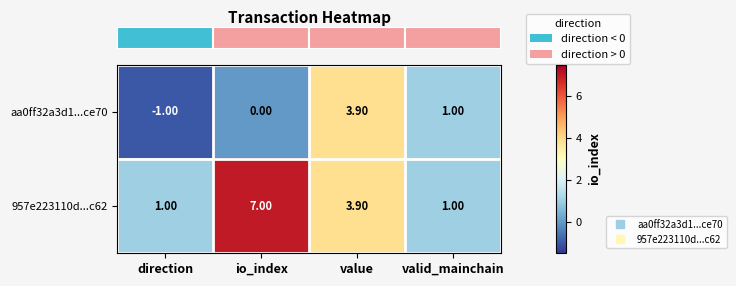

List the series in order of their overall mean, lowest first.

aa0ff32a3d1...ce70, 957e223110d...c62